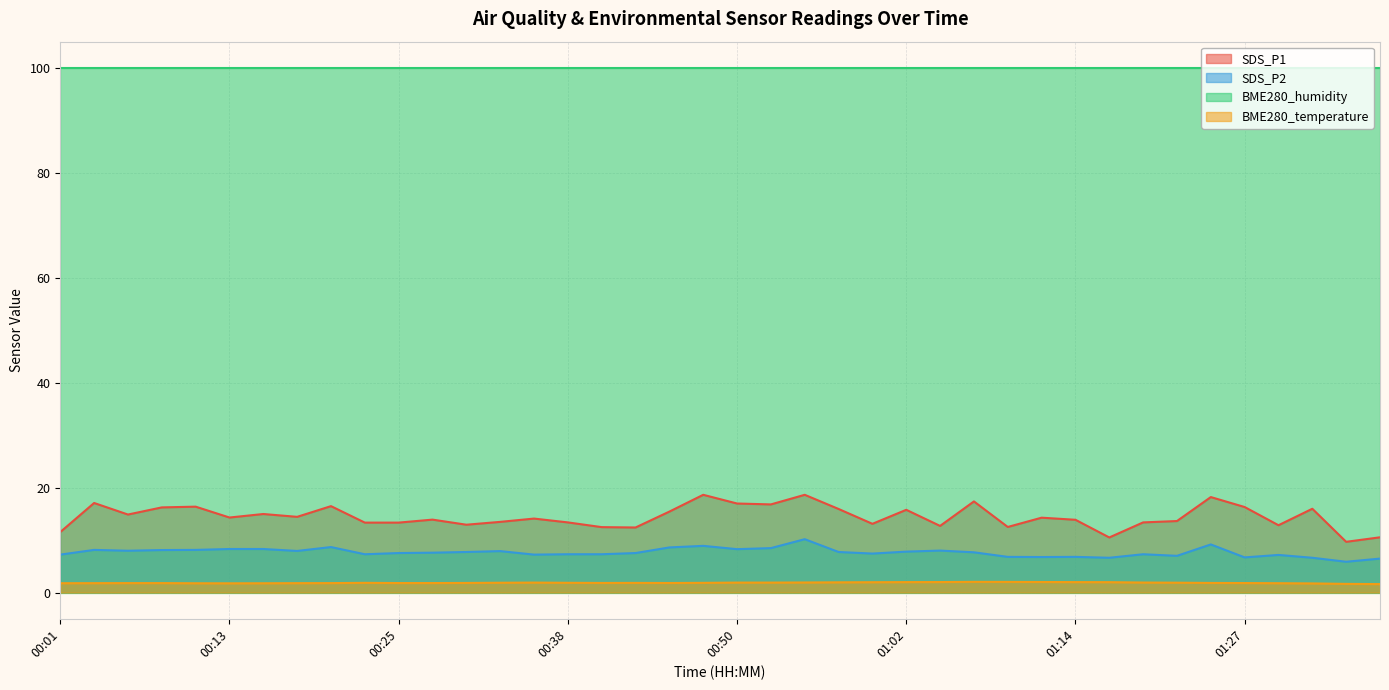

Which series has the largest range (max minus min)?

SDS_P1